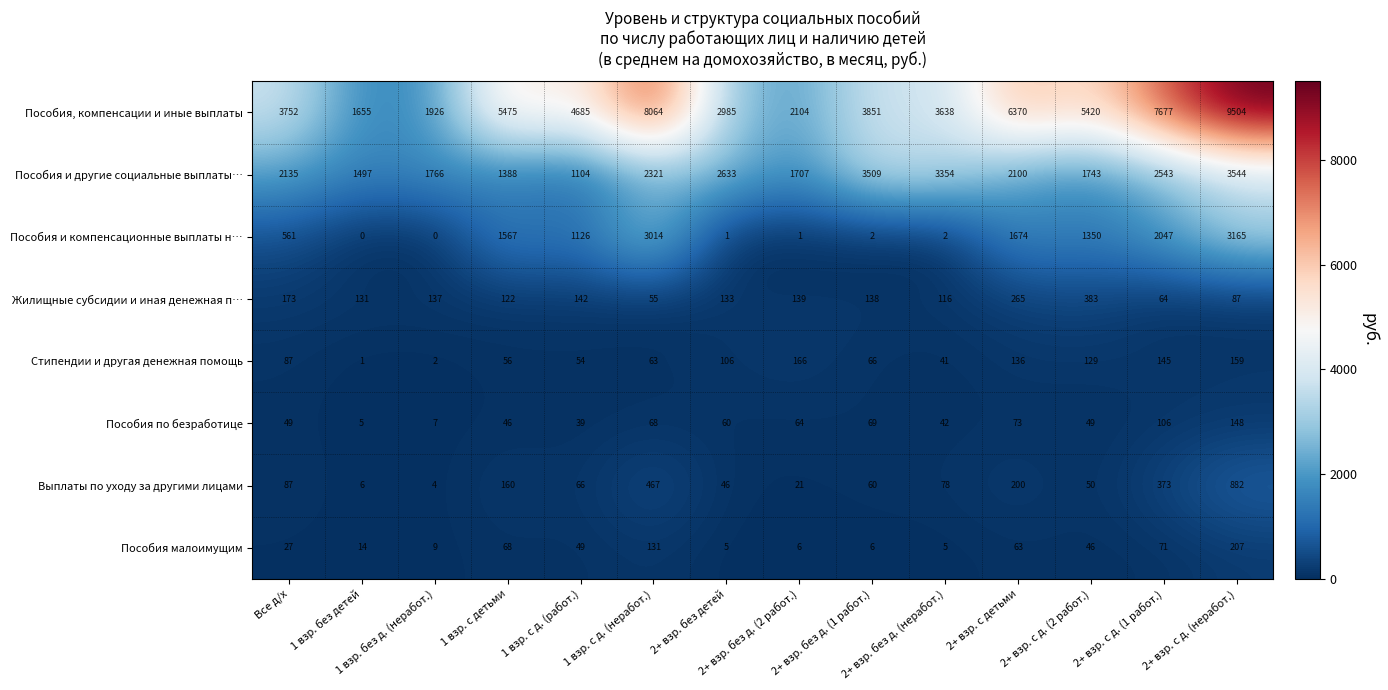

Rank the series at 2+ взр. с д. (неработ.) from highest to lowest value.

Пособия, компенсации и иные выплаты, Пособия и другие социальные выплаты…, Пособия и компенсационные выплаты н…, Выплаты по уходу за другими лицами, Пособия малоимущим, Стипендии и другая денежная помощь, Пособия по безработице, Жилищные субсидии и иная денежная п…